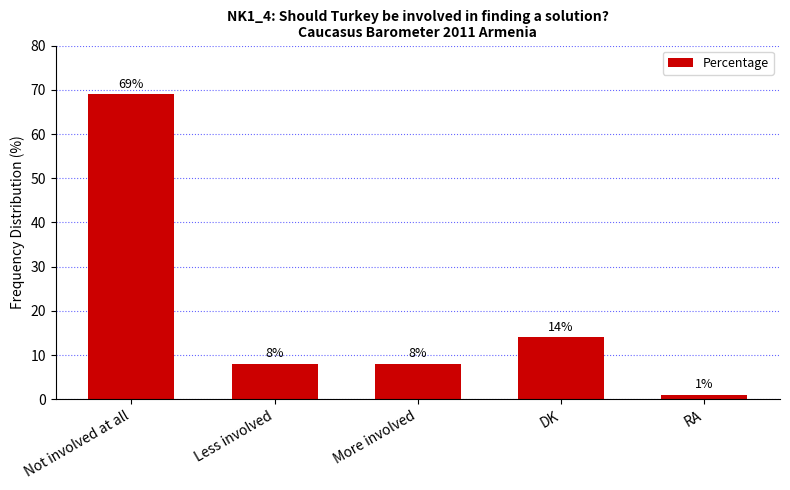

What is the greatest value displayed?

69